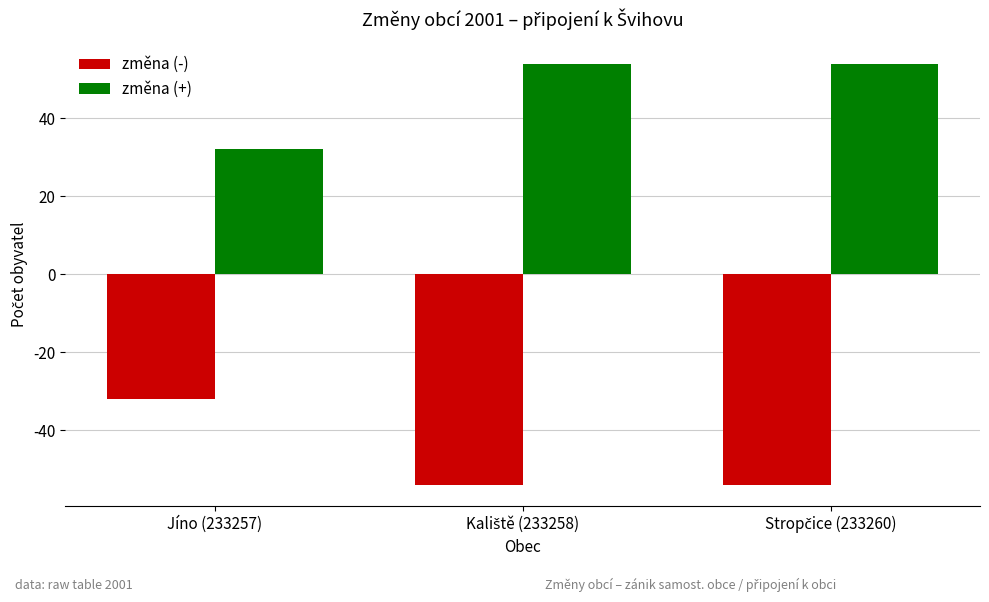

What is the average value of the změna (+) series?

47